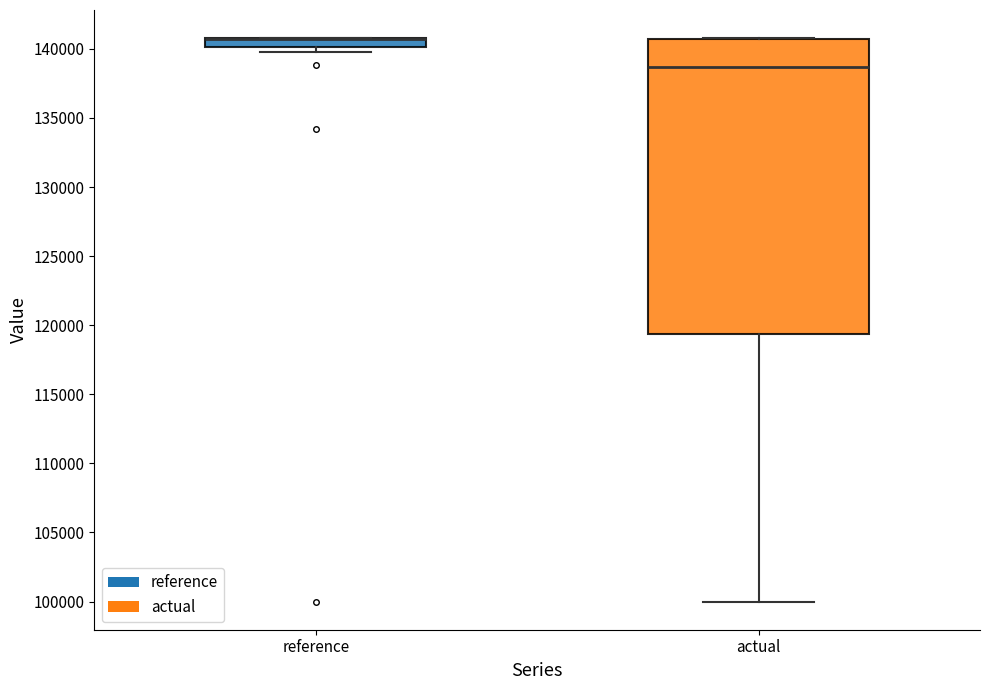

Where is the upper edge of the box for reference on the y-axis? The values are not printed on the chart, so give them approximately, as read against the axis.

141000